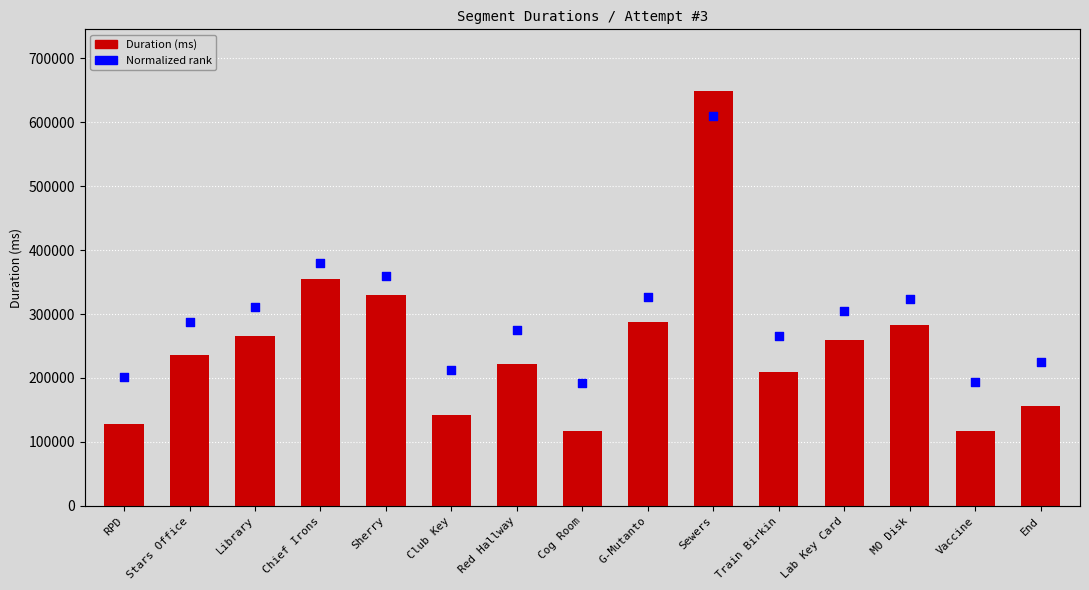

Which series contains the highest Y value?

Attempt #3's Duration (ms)